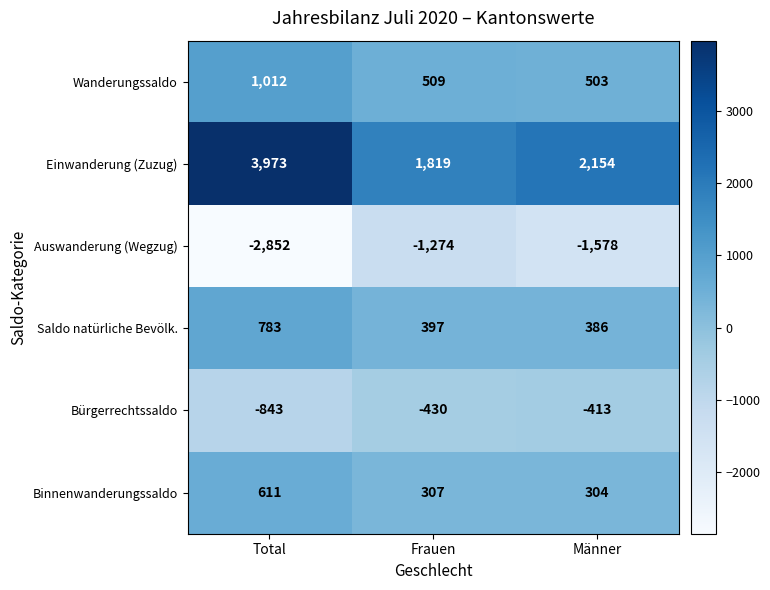

The Auswanderung (Wegzug) series shows -398 at Männer. True or false?

False